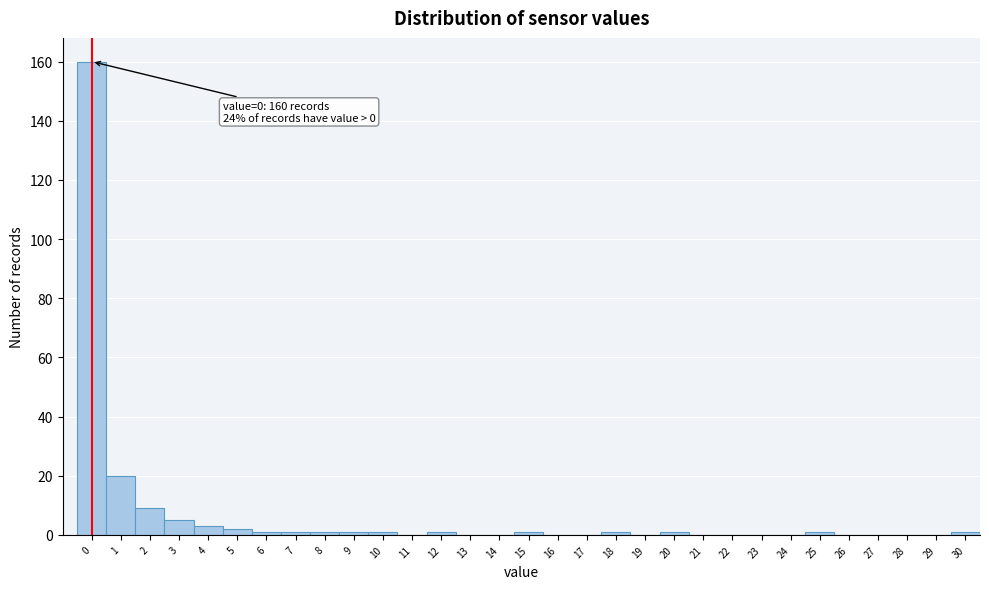

True or false: the data shows 1 at 8.

True